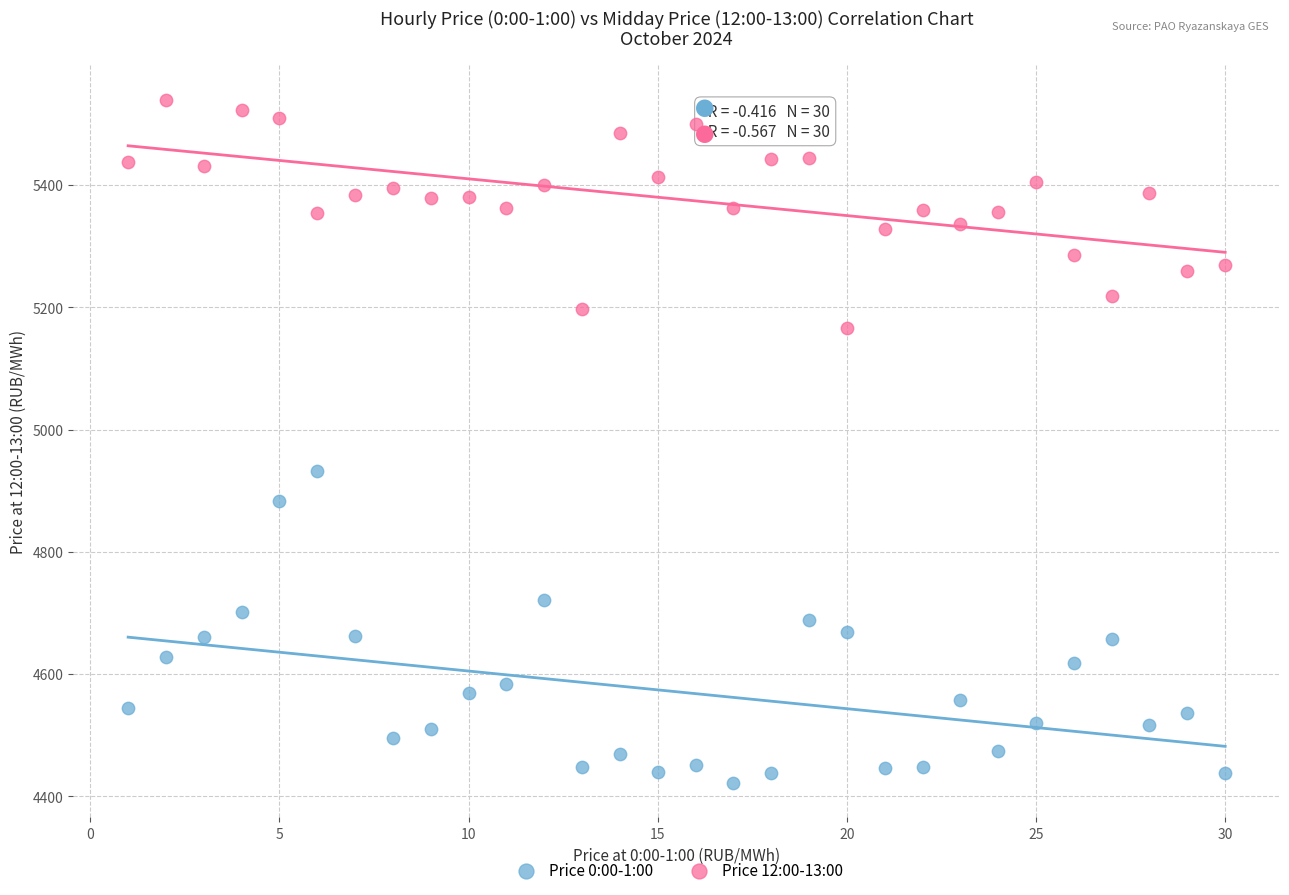

What are all the series names shown in the legend?

Price 0:00-1:00, Price 12:00-13:00